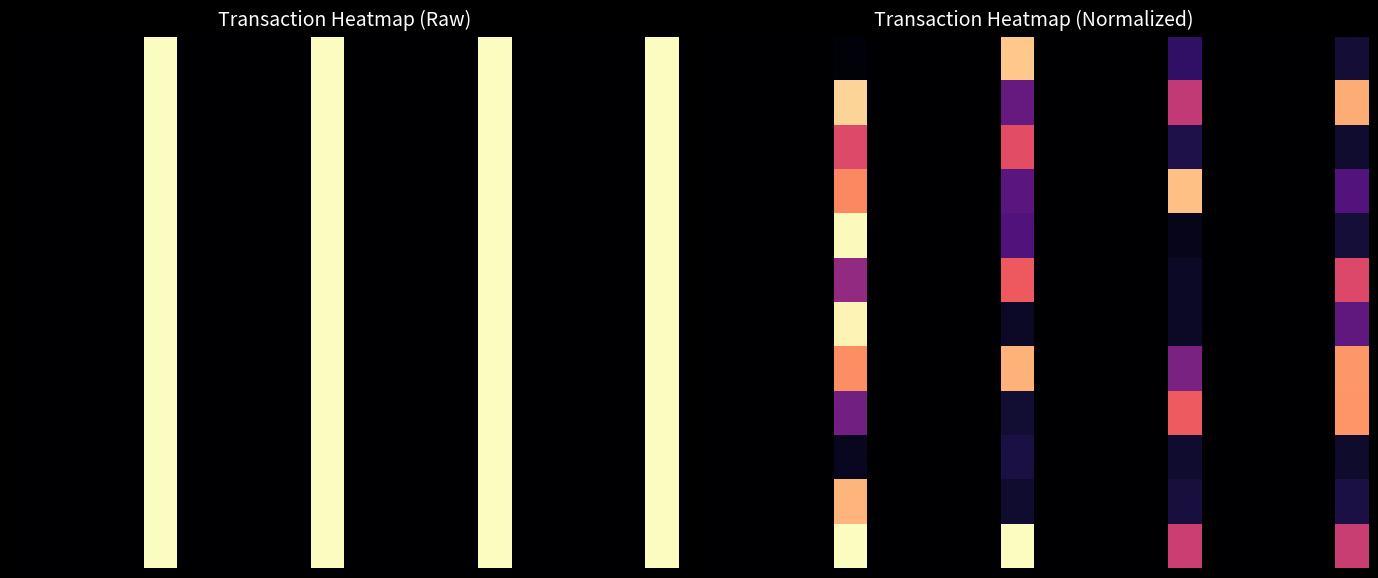

What is the minimum value shown in the chart?

-0.9